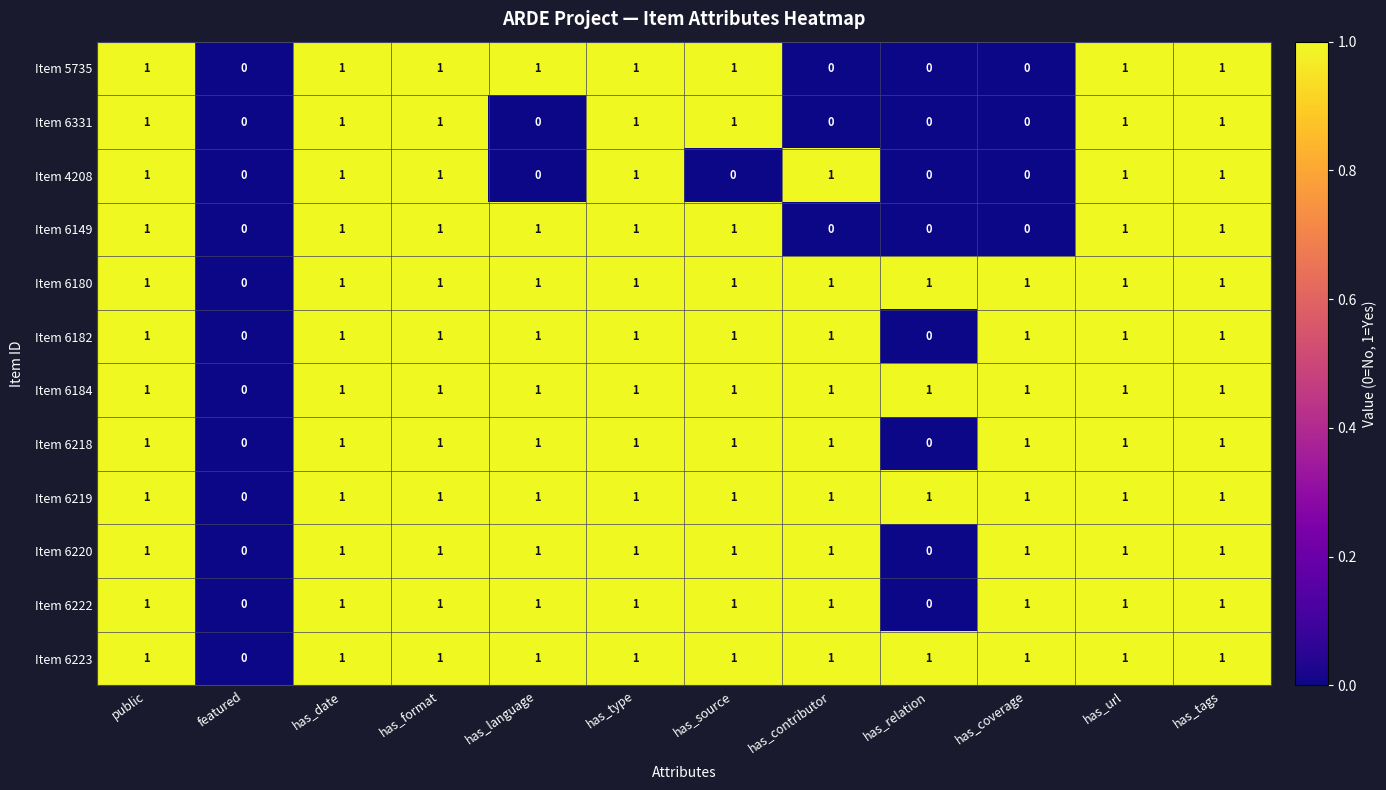

What is the total value across all series at has_url?

12